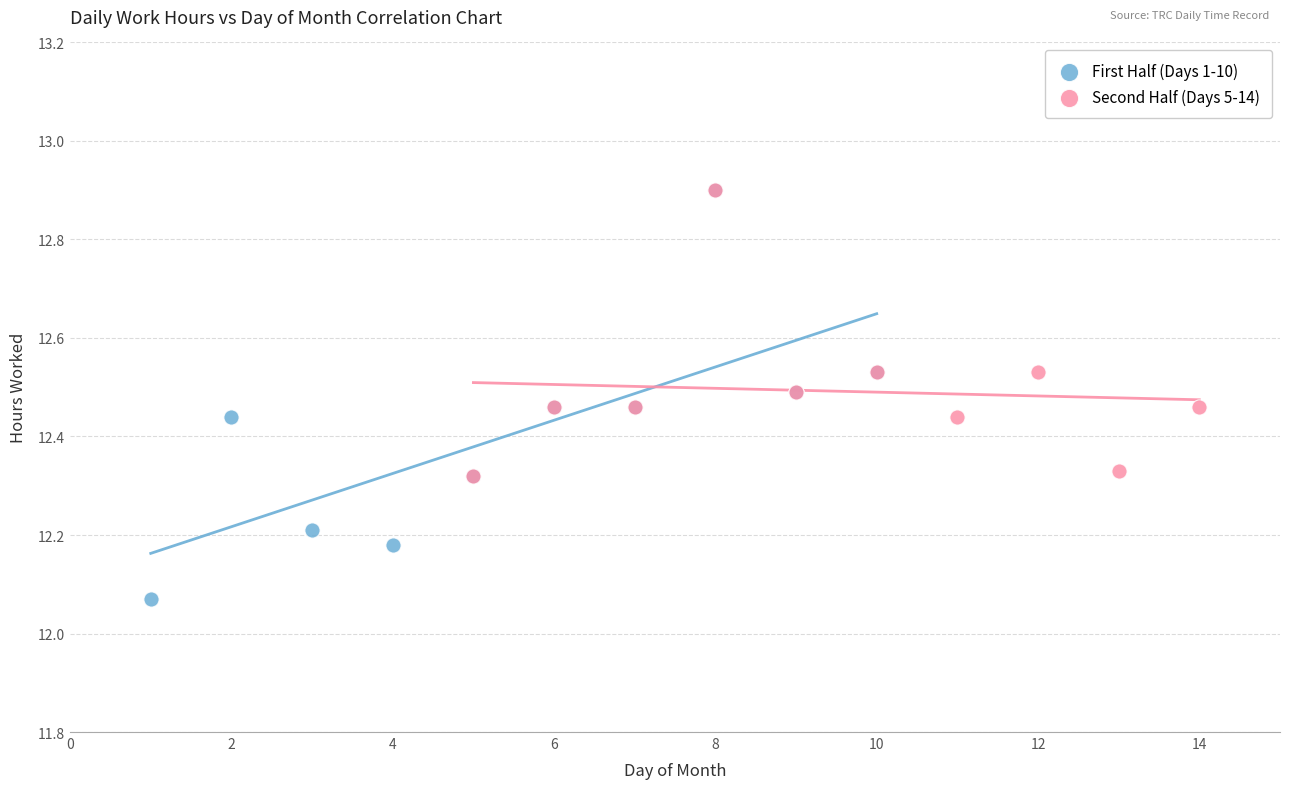

Which series has the largest Y range (max minus min)?

First Half (Days 1-10)